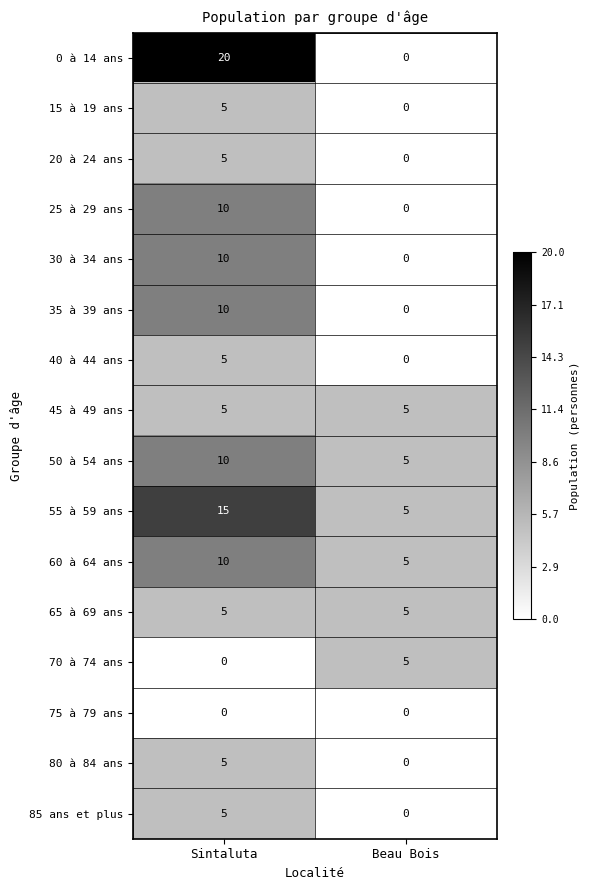

Between Sintaluta and Beau Bois, which series saw the biggest shift?

0 à 14 ans